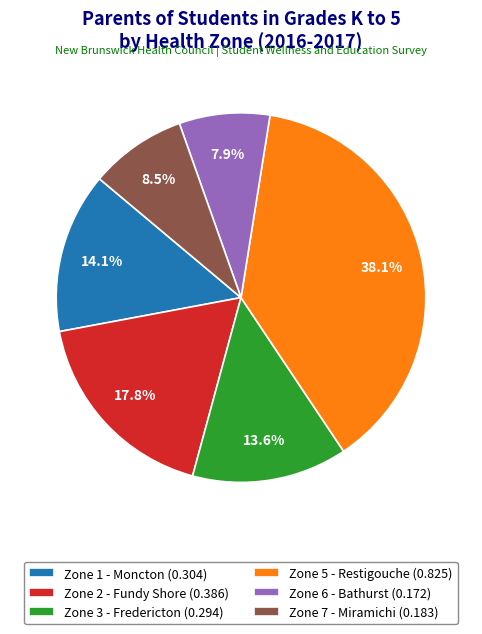

Does Zone 3 - Fredericton (0.294) represent more than half of the total?

No